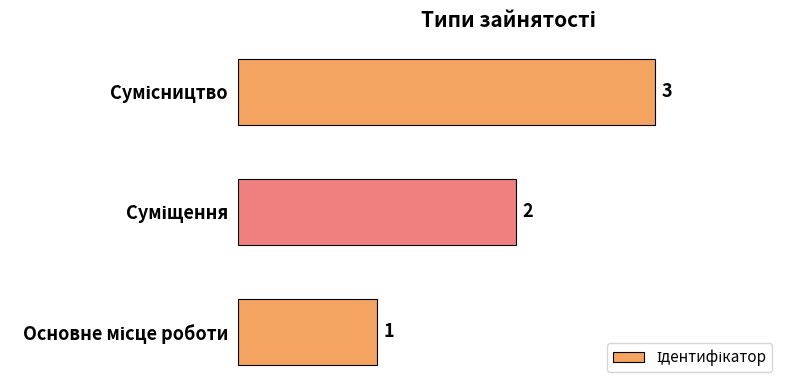

What is the difference between the maximum and minimum values?

2